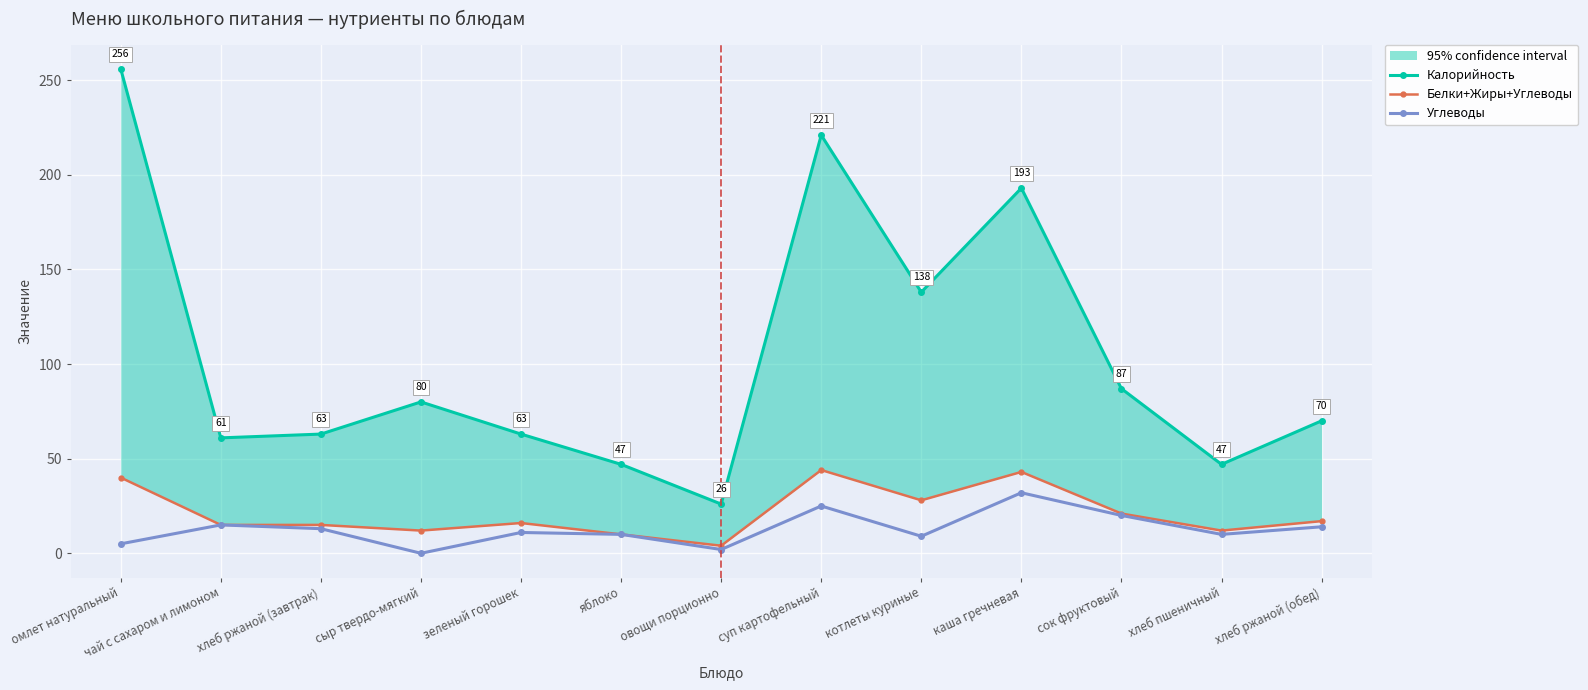

Which series has the widest spread of values?

Калорийность